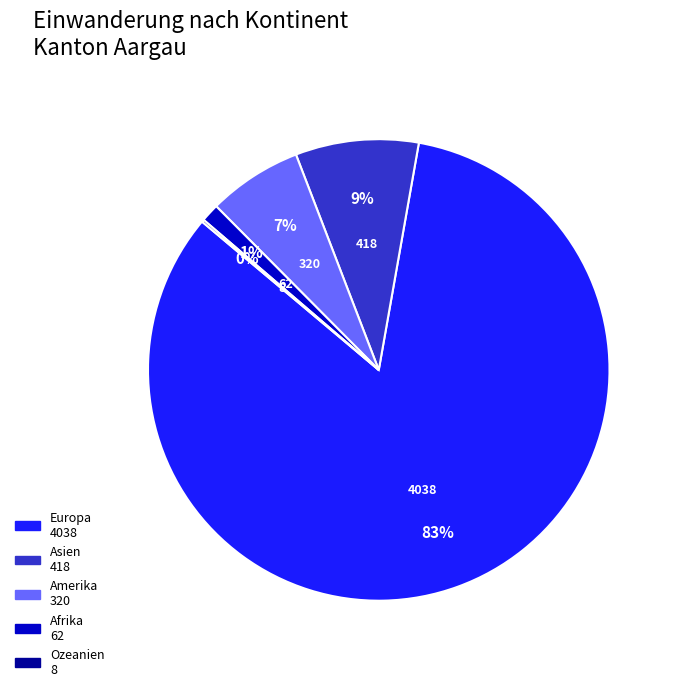

True or false: Europa accounts for 92% of the total.

False